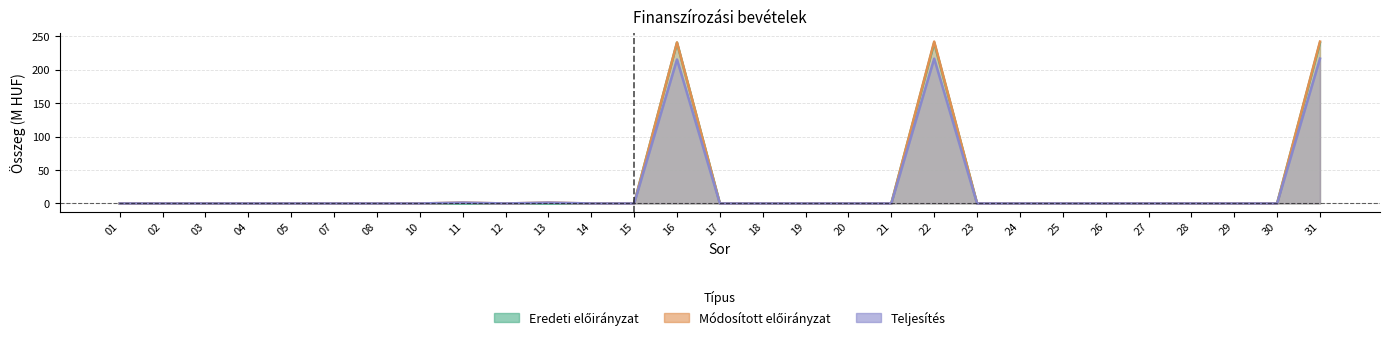

How many interior local peaks does the Teljesítés series have?

4